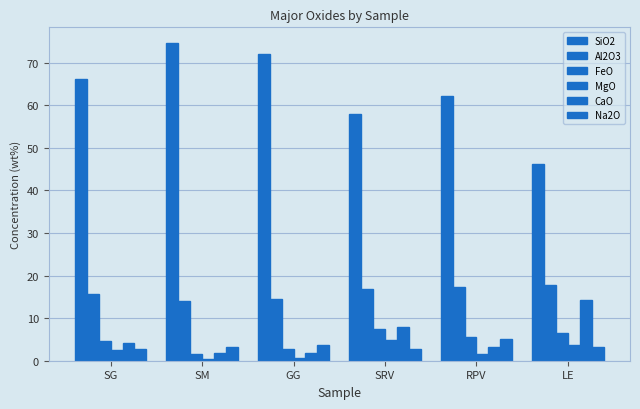

At which category is the sum across all series the highest?

SRV